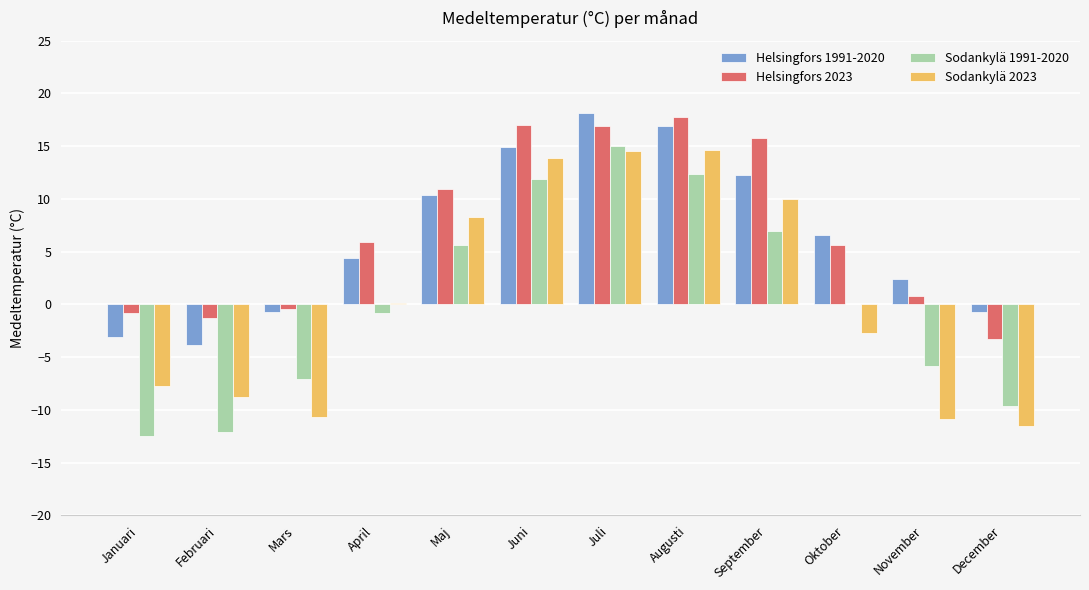

Where does the Helsingfors 2023 series first go above 5?

April